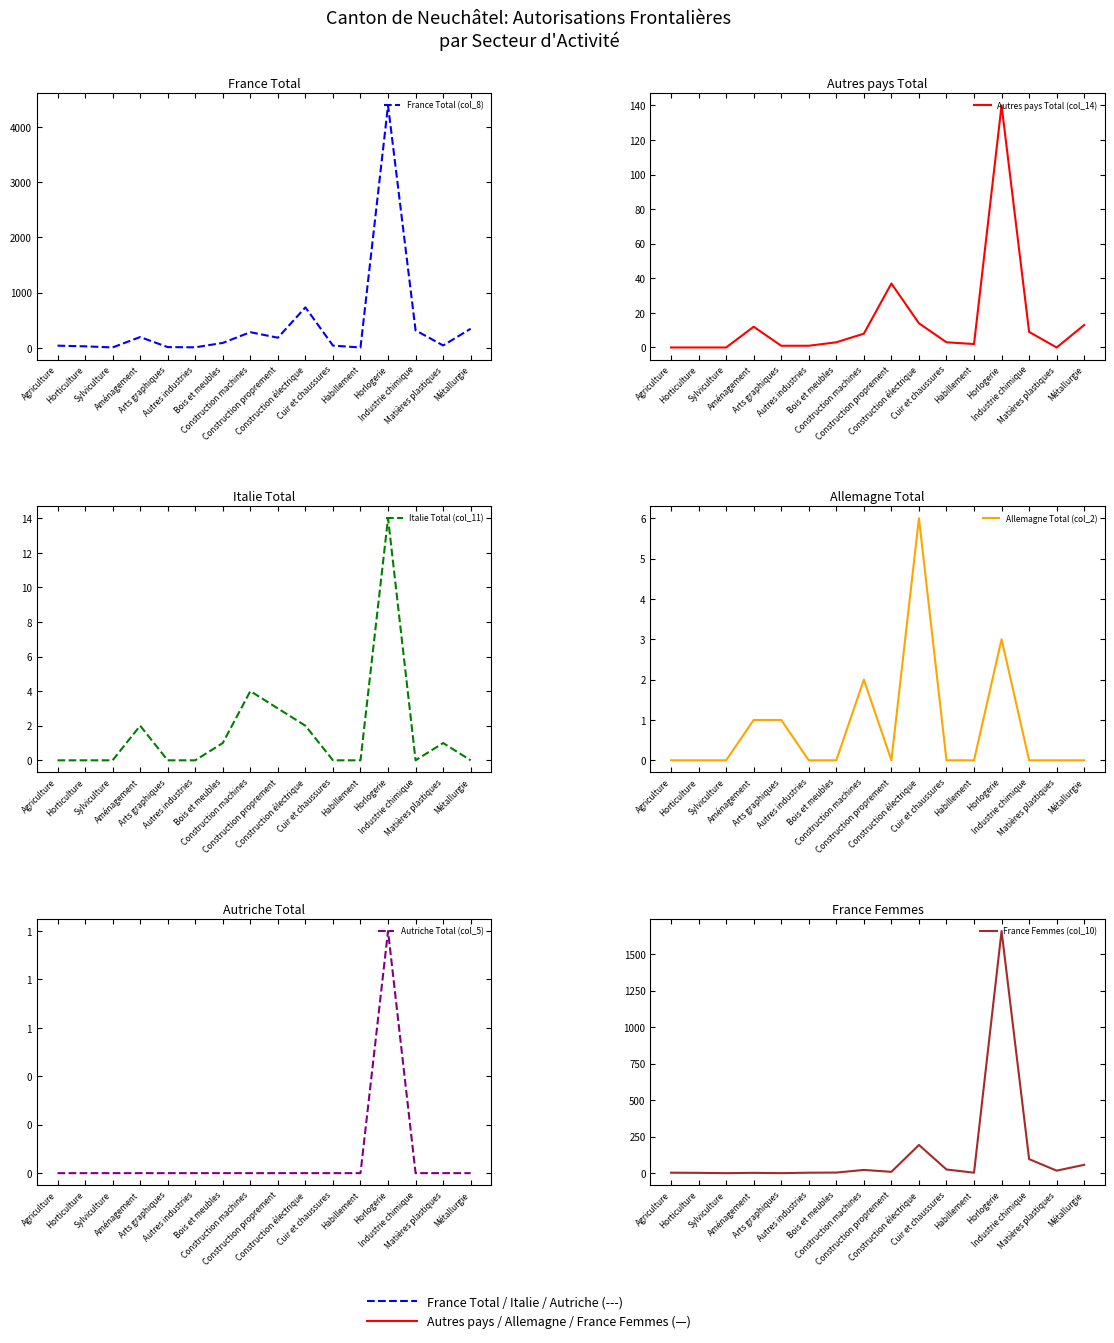

True or false: France Total (col_8) and Autriche Total (col_5) cross at least once.

False